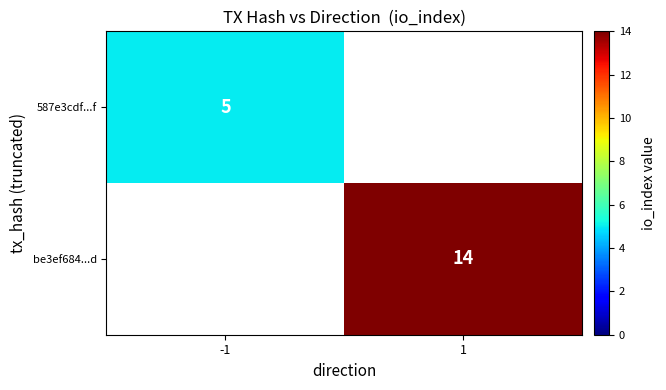

The value of be3ef684...d at 1 is 14. True or false?

True